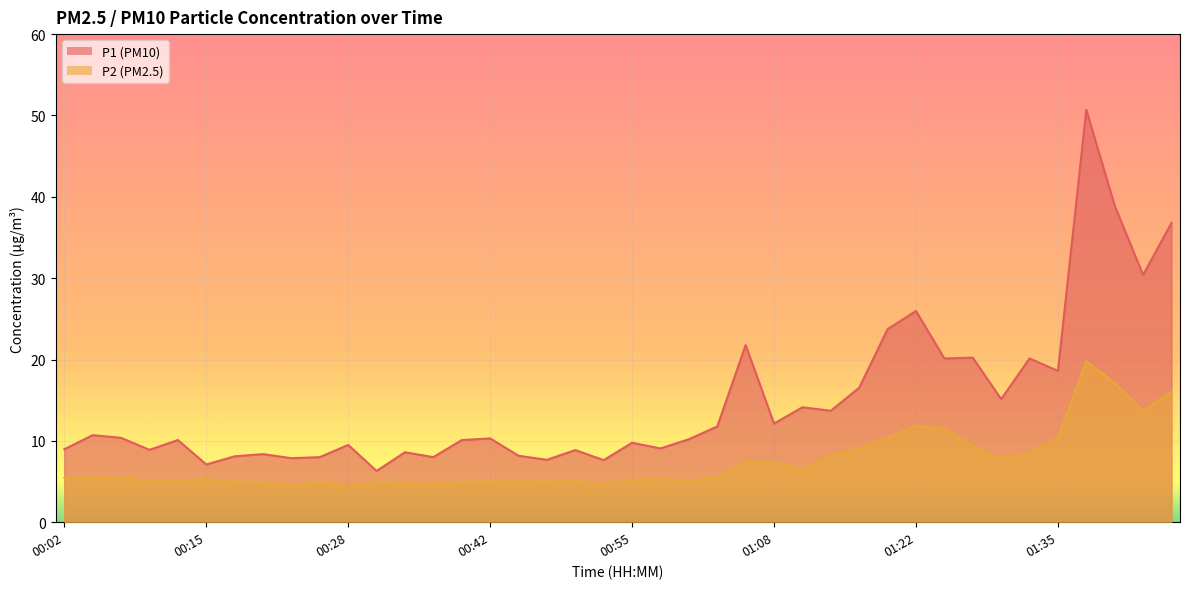

The value of P2 at 01:33 is 5.2. True or false?

False